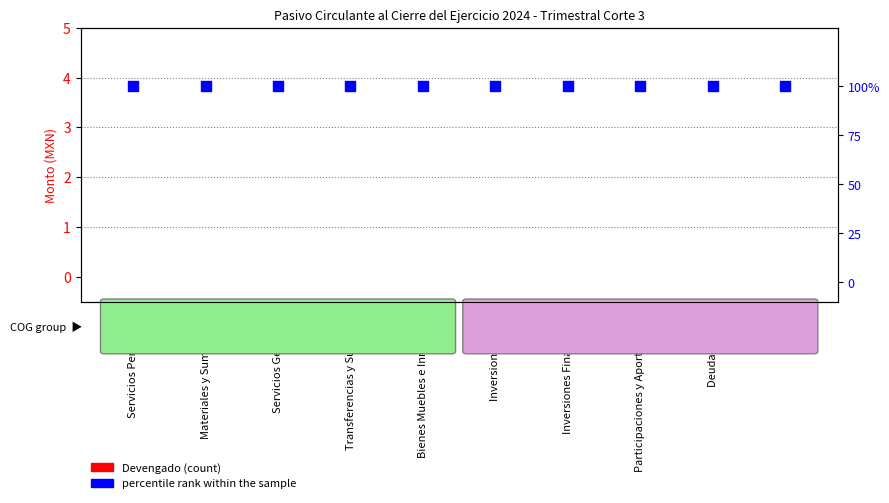

Is the value of percentile rank within the sample at Inversion Publica greater than the value of Devengado (count) at Inversion Publica?

Yes